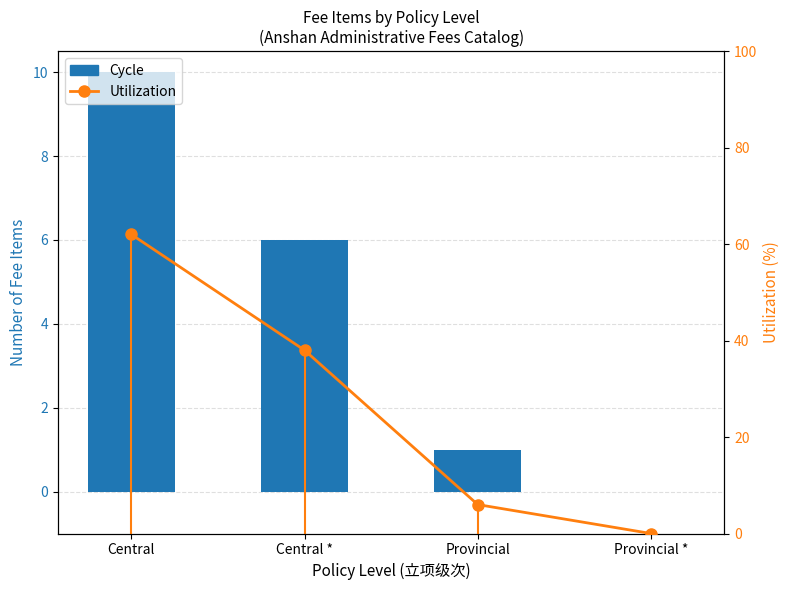

How many values in Cycle are above zero?

3